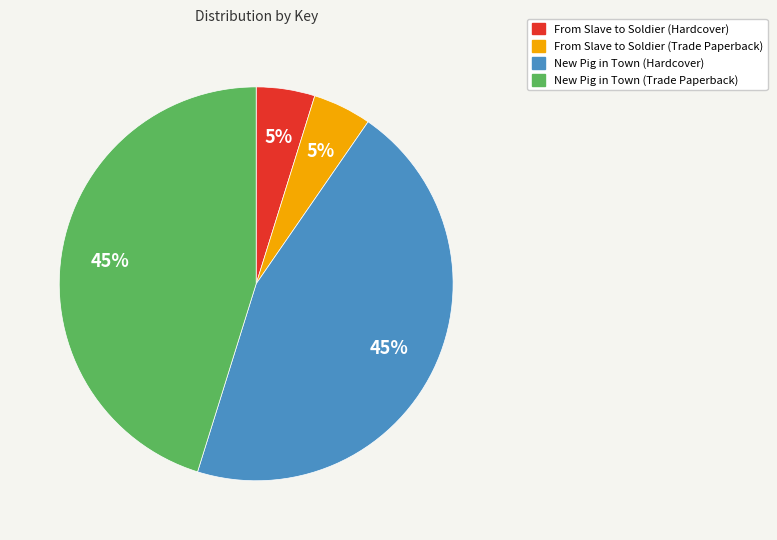

What percentage is the New Pig in Town (Hardcover) slice, to the nearest percent?

45%